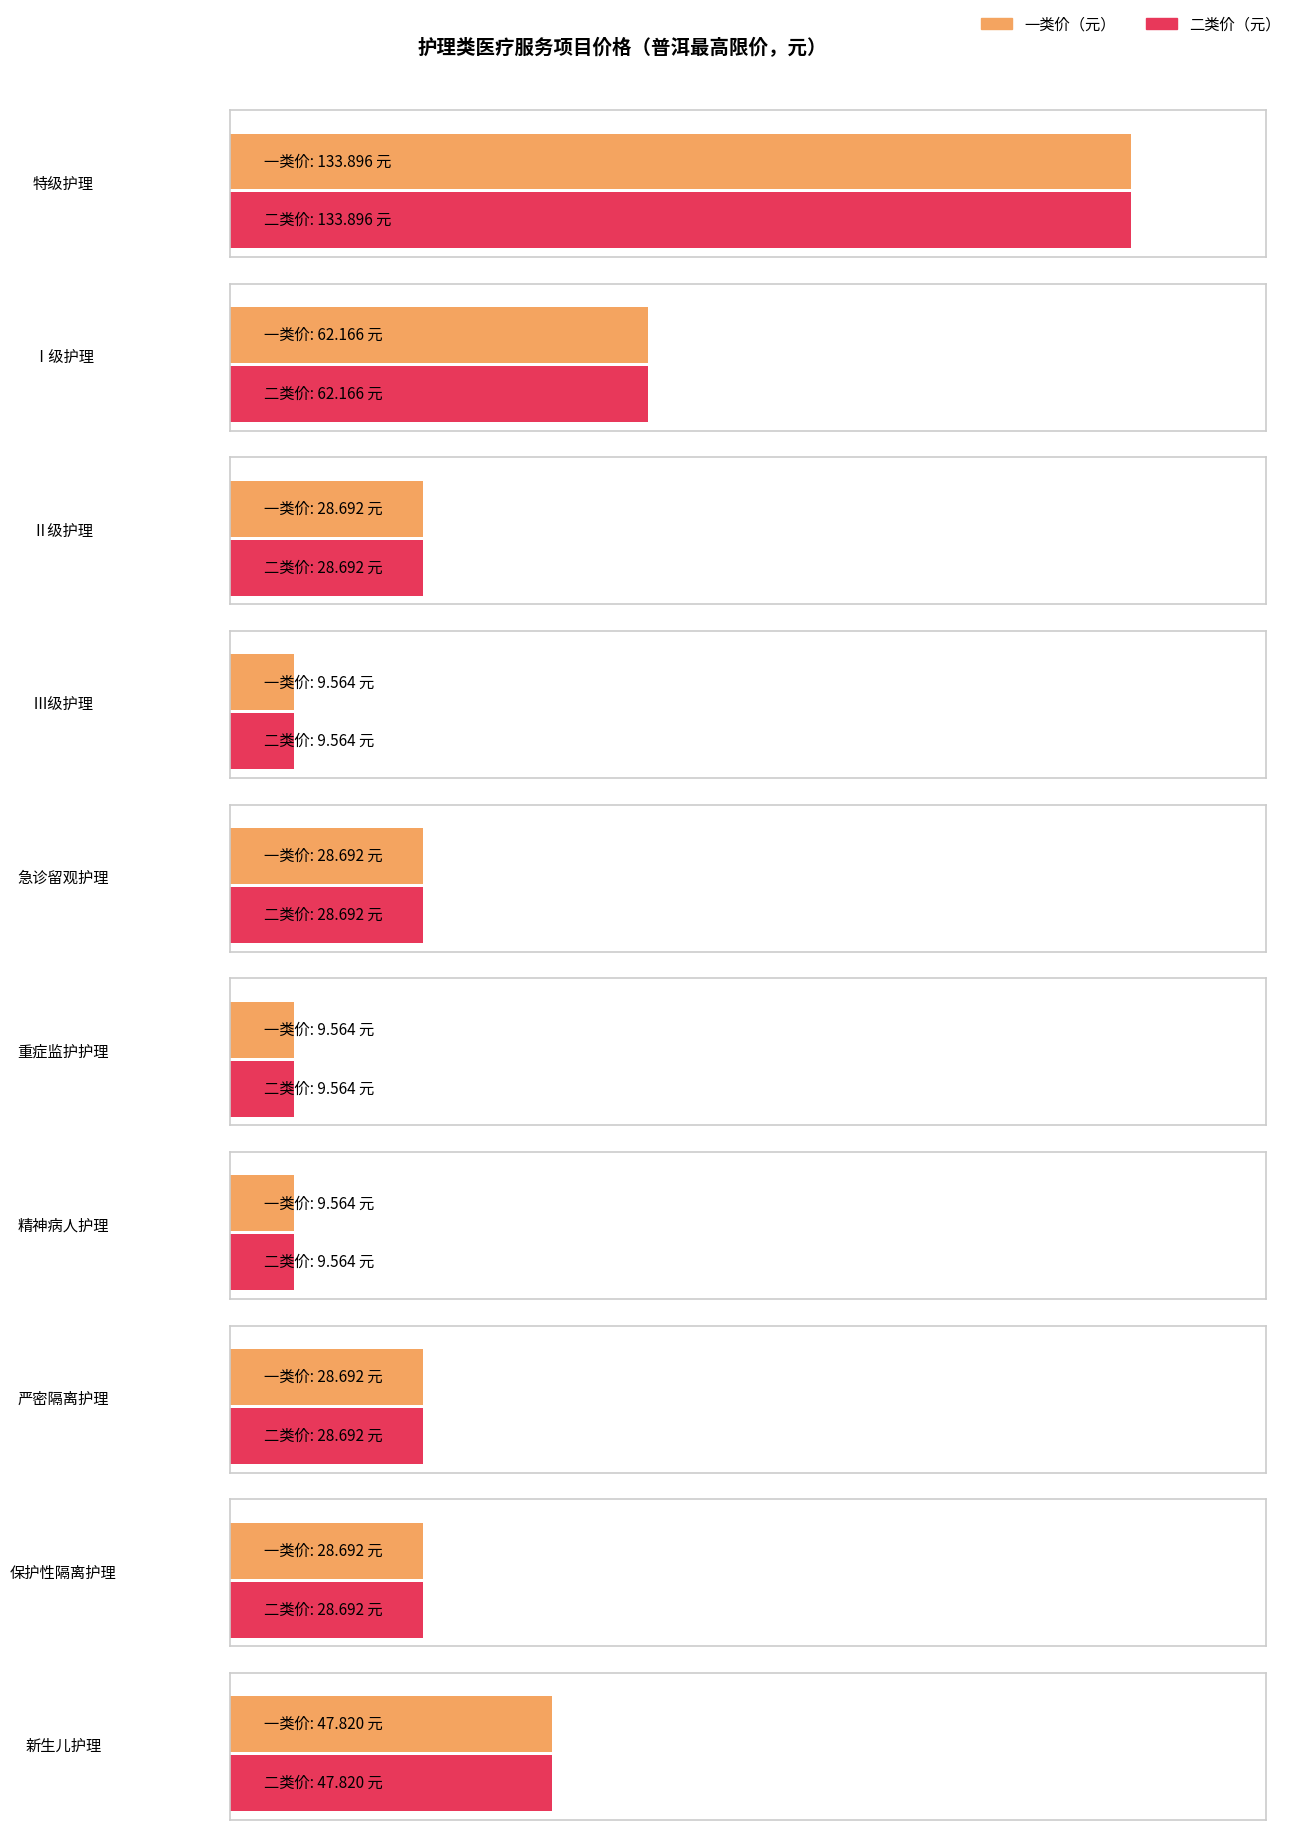

List the series in order of their peak value, highest first.

一类价, 二类价